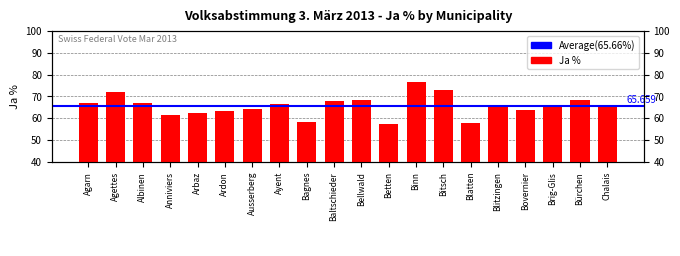

Which has a higher value, Betten or Chalais?

Chalais